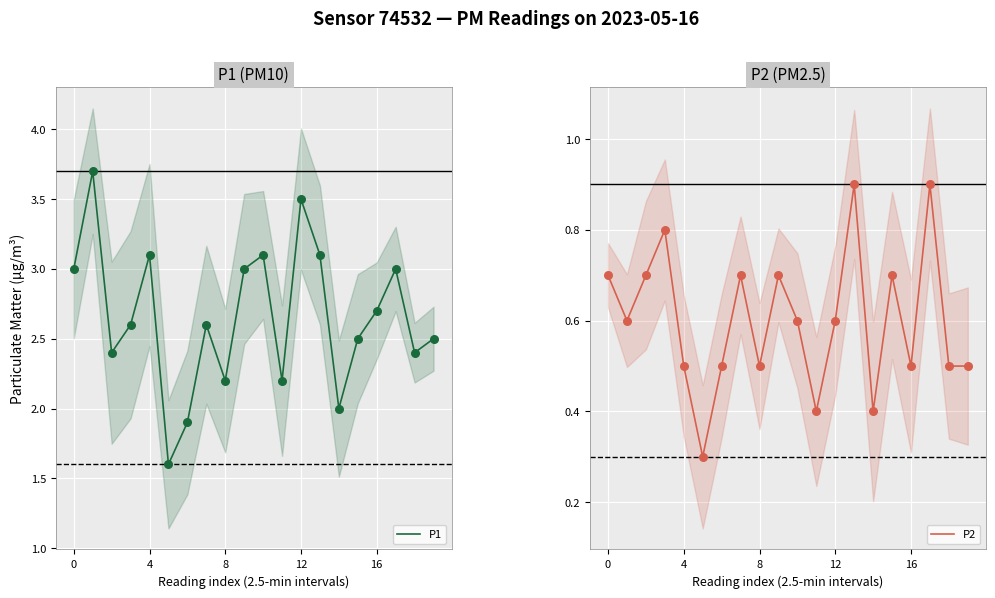

Which series contains the lowest Y value?

P2